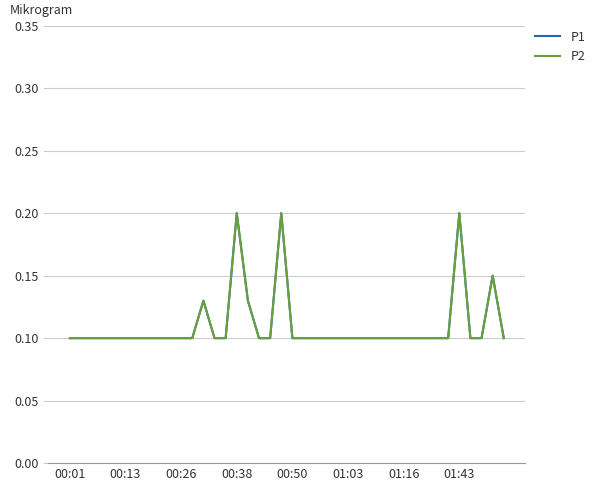

Does the chart have visible grid lines?

Yes